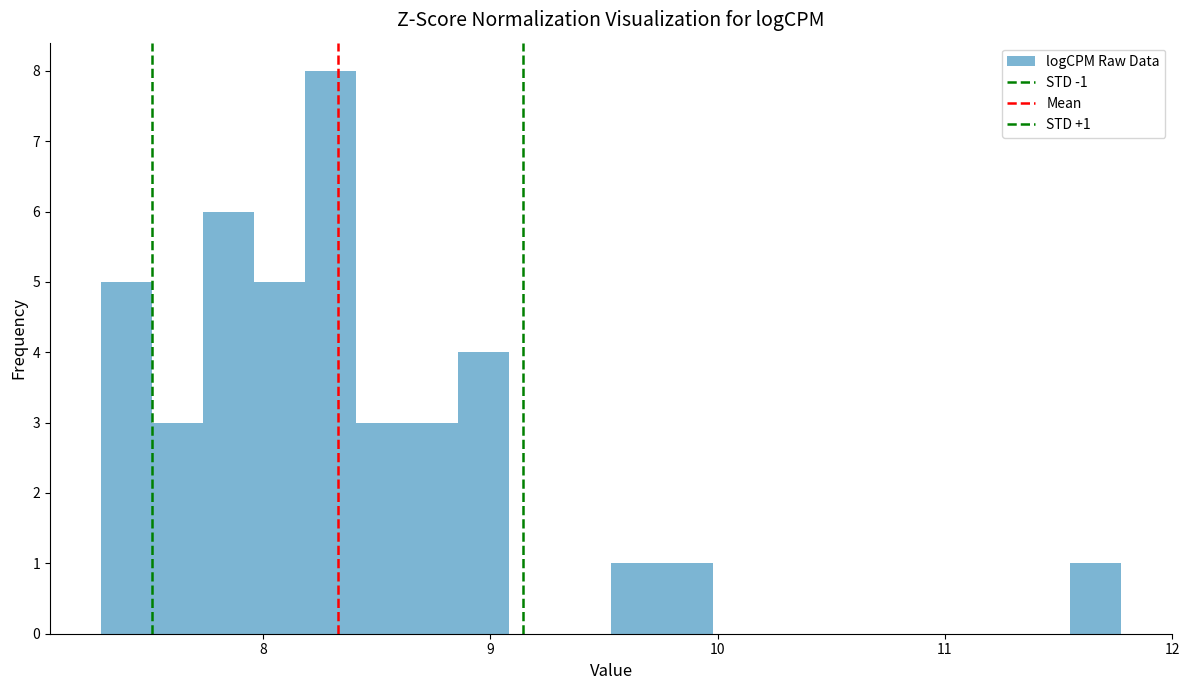

Read against the x-axis, roughly where is the centre of the tallest bar?

8.3